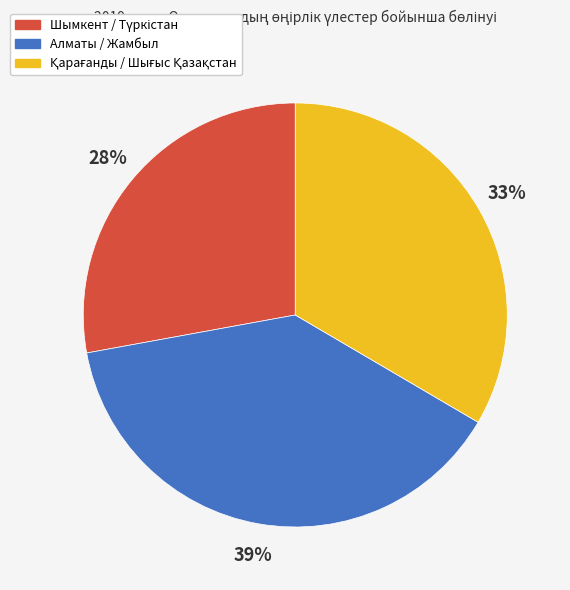

Is it true that Алматы / Жамбыл is 31% of the pie?

False